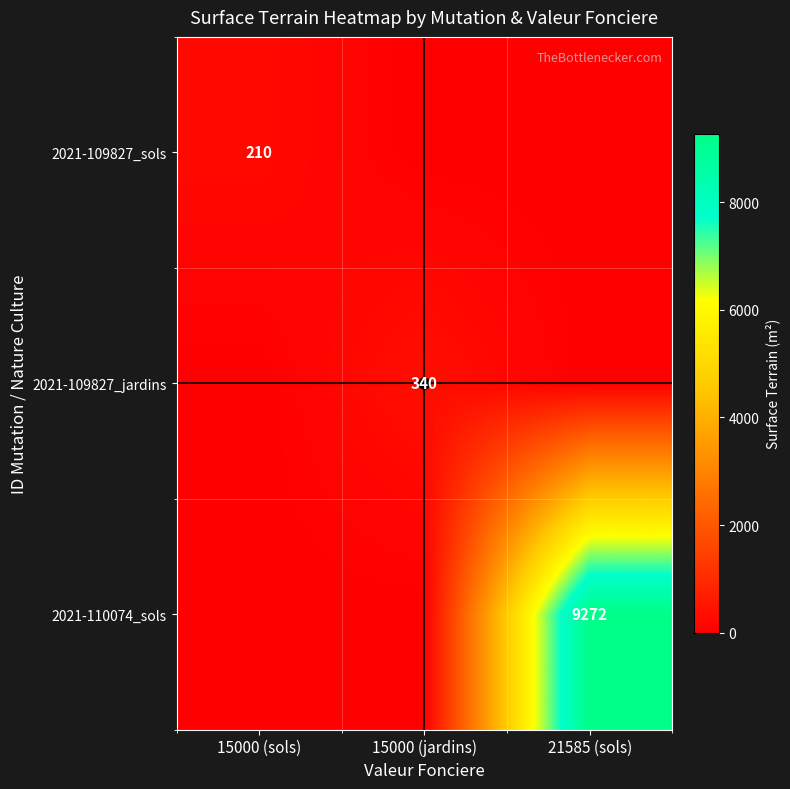

What is the sum of all 2021-109827_jardins values?

340